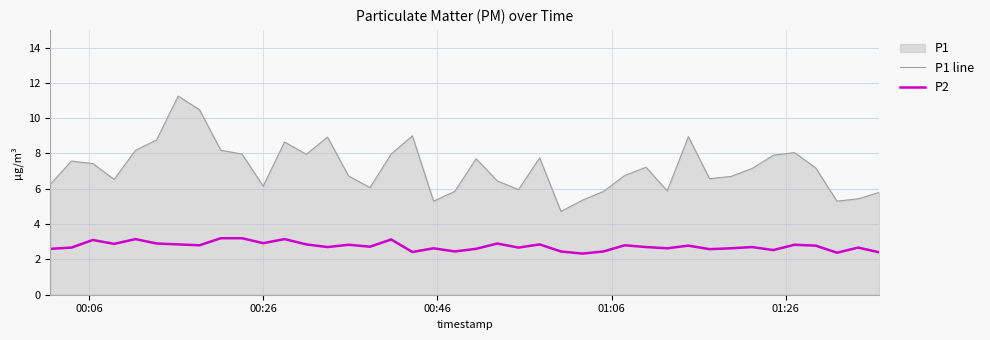

Which series has the largest range (max minus min)?

P1 line